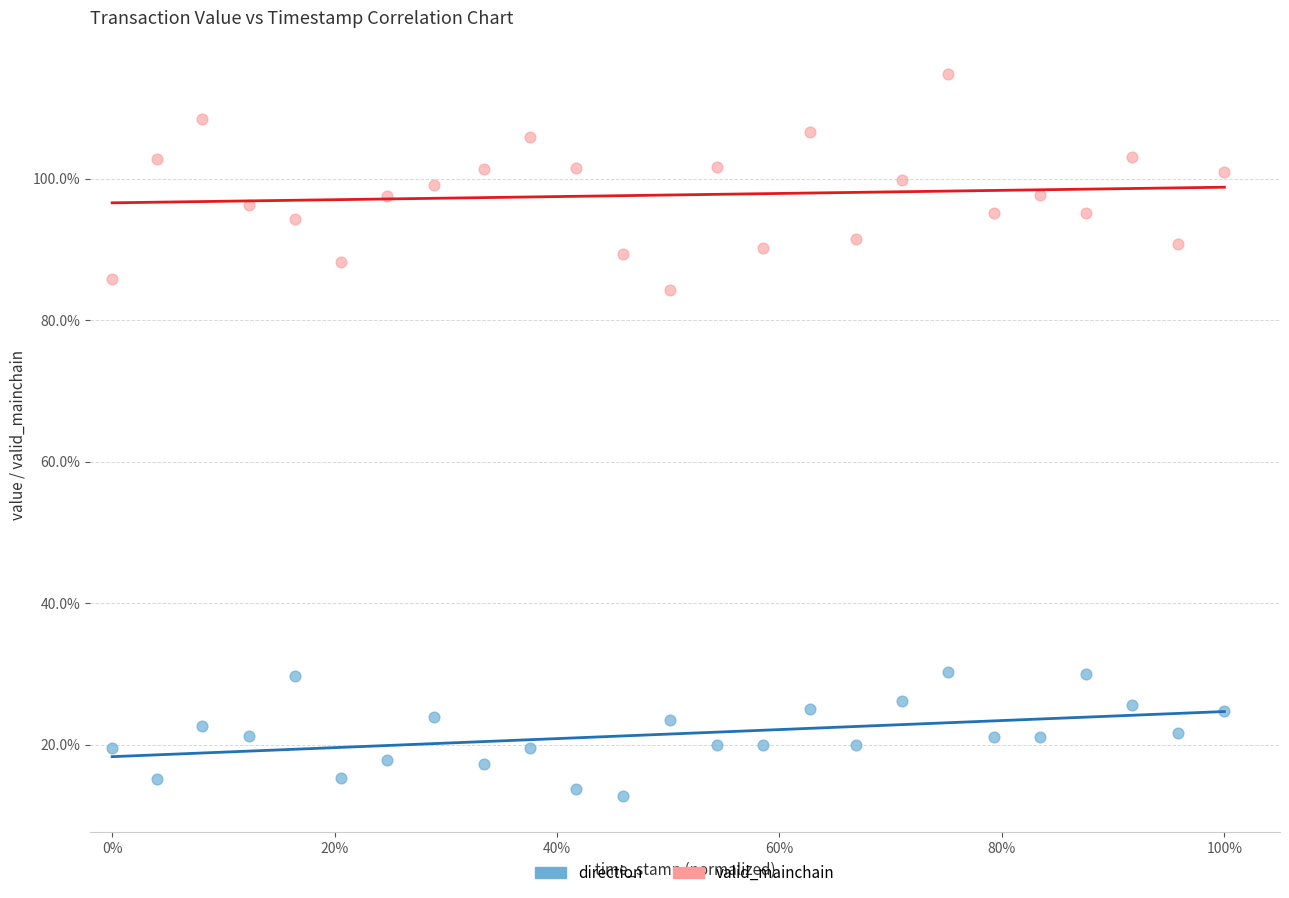

What are all the series names shown in the legend?

direction, valid_mainchain